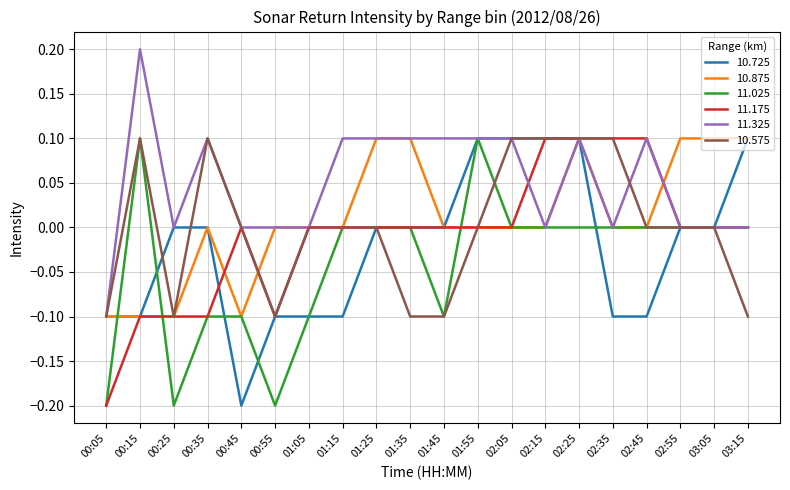

Which series has the largest total across all categories?

11.325